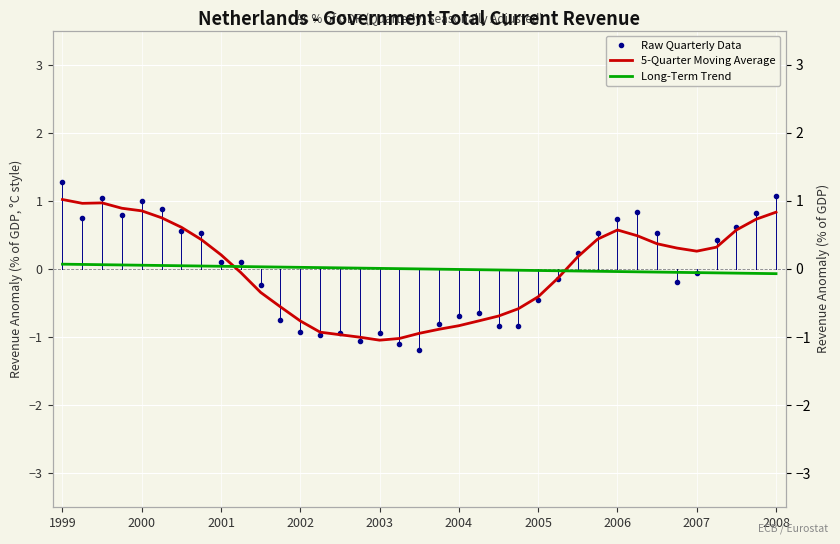

At which category is the sum across all series the highest?

1999